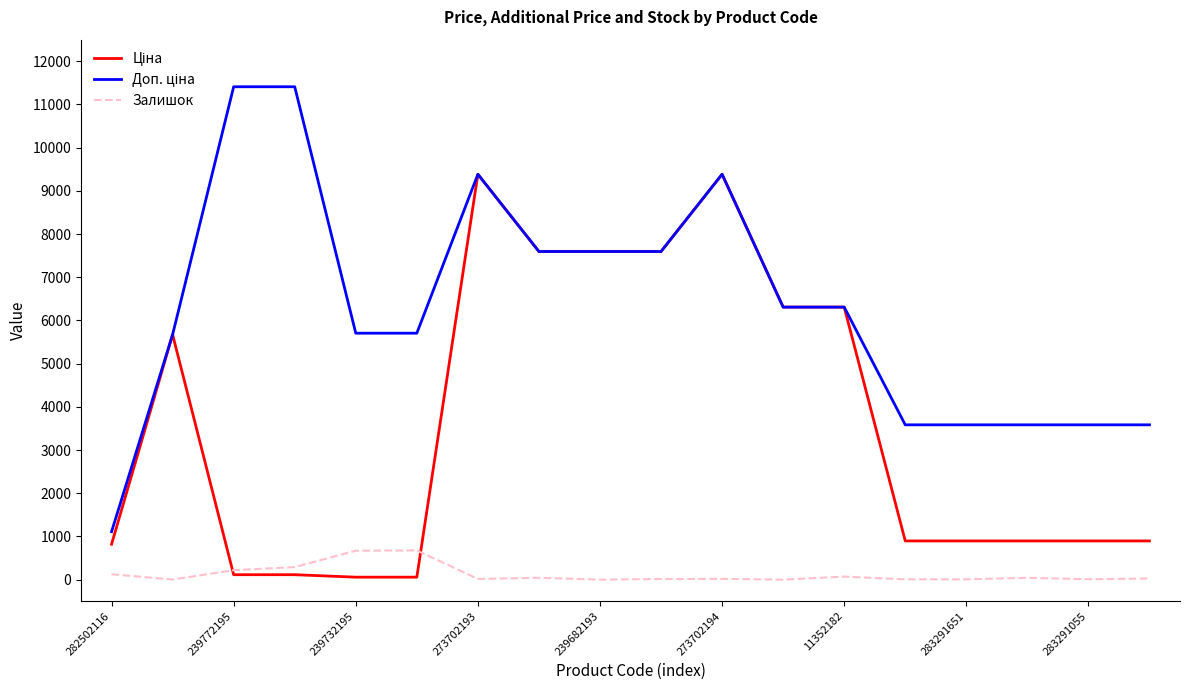

Which series has the widest spread of values?

Доп. ціна